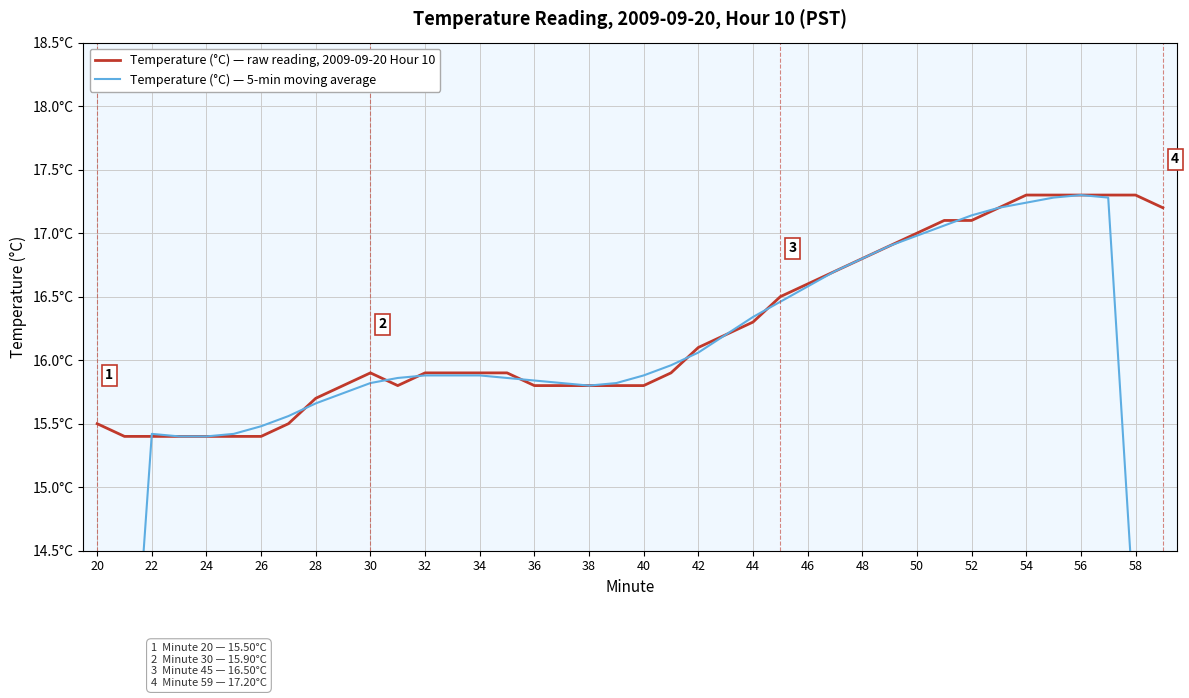

Reading right to left, transcribe all the data shown in this chart.

Temperature (°C) — raw reading, 2009-09-20 Hour 10: 17.2	17.3	17.3	17.3	17.3	17.3	17.2	17.1	17.1	17.0	16.9	16.8	16.7	16.6	16.5	16.3	16.2	16.1	15.9	15.8	15.8	15.8	15.8	15.8	15.9	15.9	15.9	15.9	15.8	15.9	15.8	15.7	15.5	15.4	15.4	15.4	15.4	15.4	15.4	15.5
Temperature (°C) — 5-min moving average: 10.4	13.8	17.3	17.3	17.3	17.2	17.2	17.1	17.1	17.0	16.9	16.8	16.7	16.6	16.5	16.3	16.2	16.1	16.0	15.9	15.8	15.8	15.8	15.8	15.9	15.9	15.9	15.9	15.9	15.8	15.7	15.7	15.6	15.5	15.4	15.4	15.4	15.4	12.3	9.3